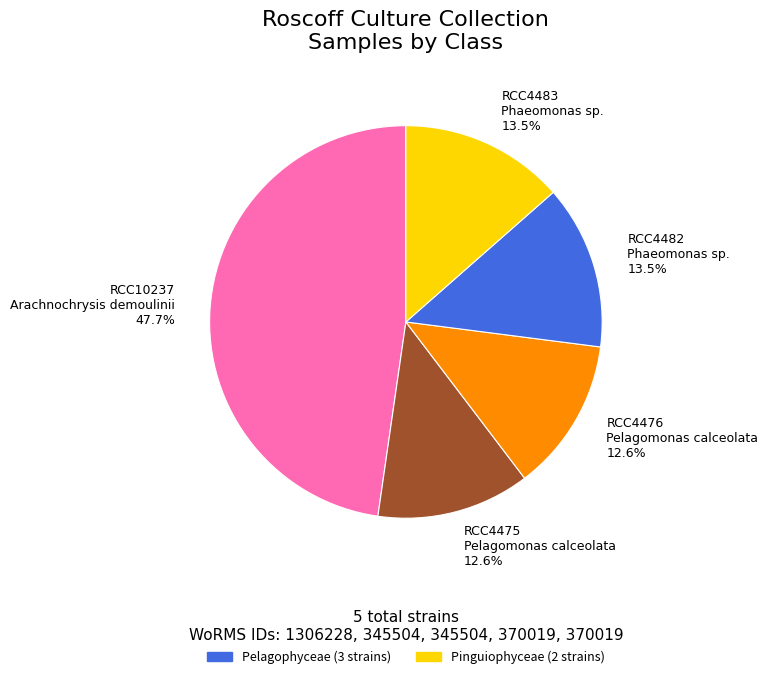

Does RCC10237 Arachnochrysis demoulinii 47.7% represent more than half of the total?

No